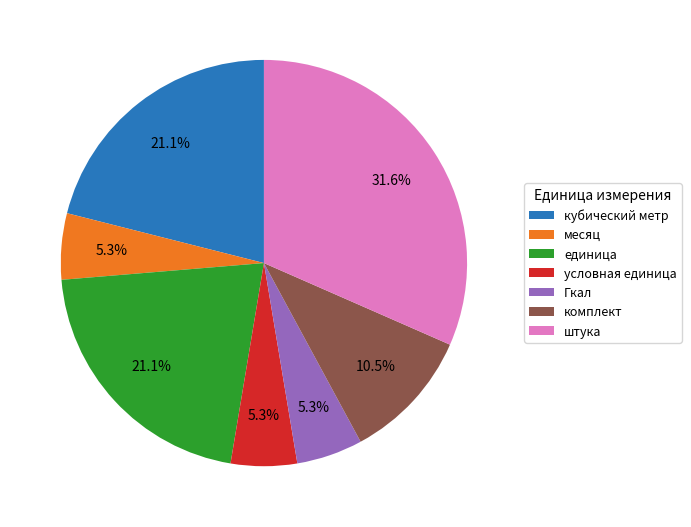

Does any single category account for the majority?

No